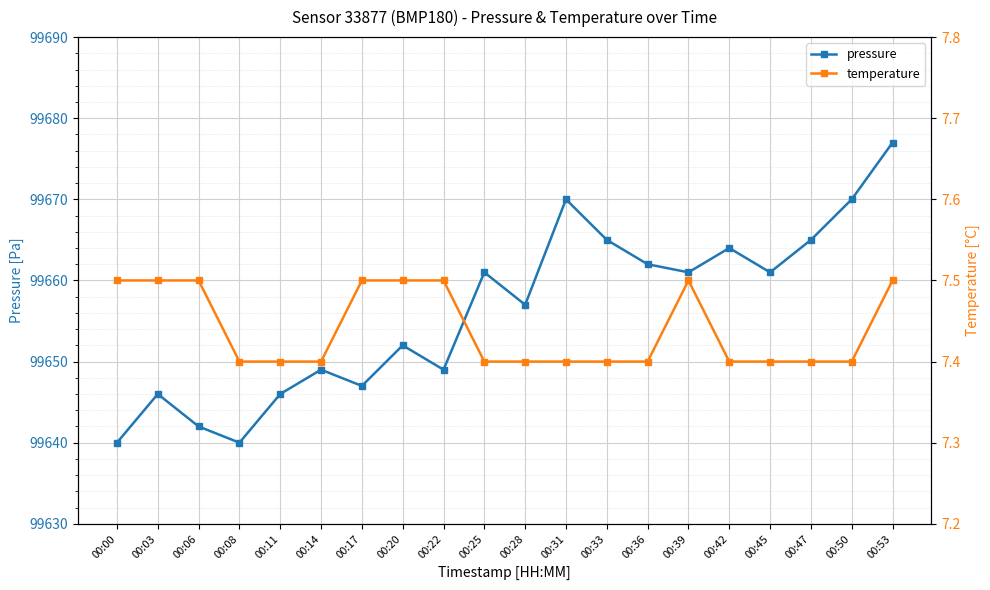

What is the sum of all temperature values?

148.8